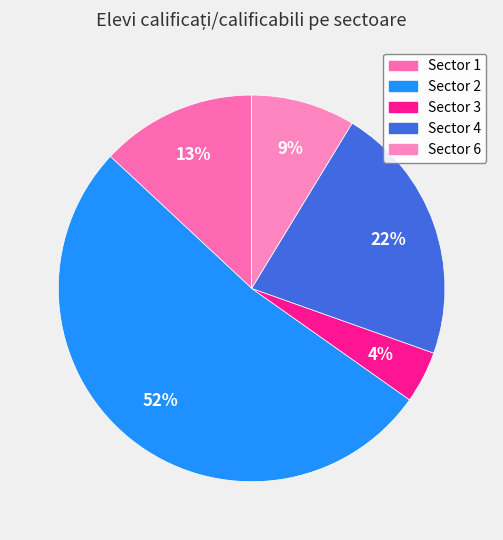

Which category has the smallest portion of the pie?

Sector 3